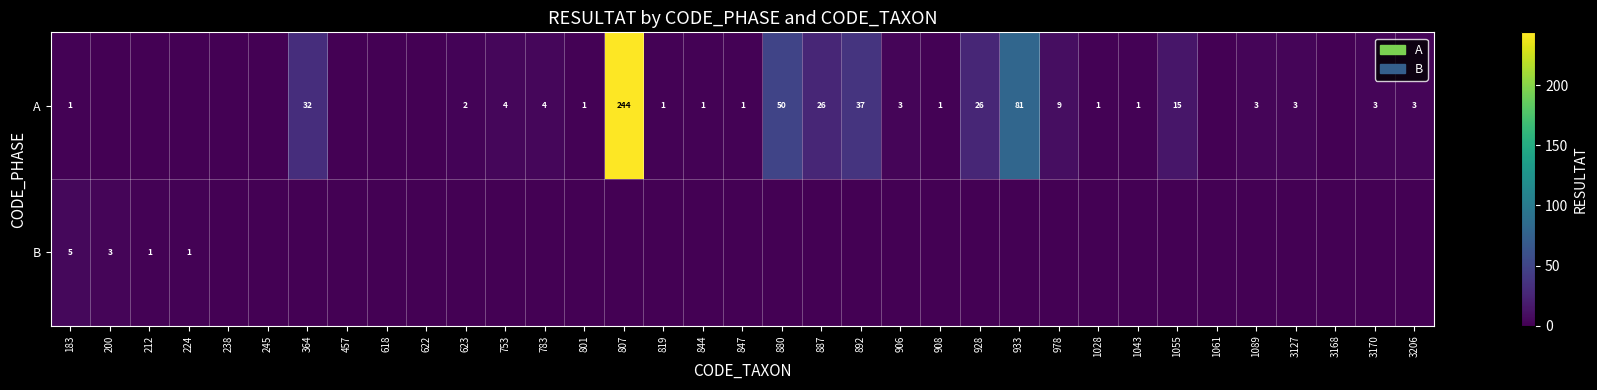

Count the number of data series in this chart.

2